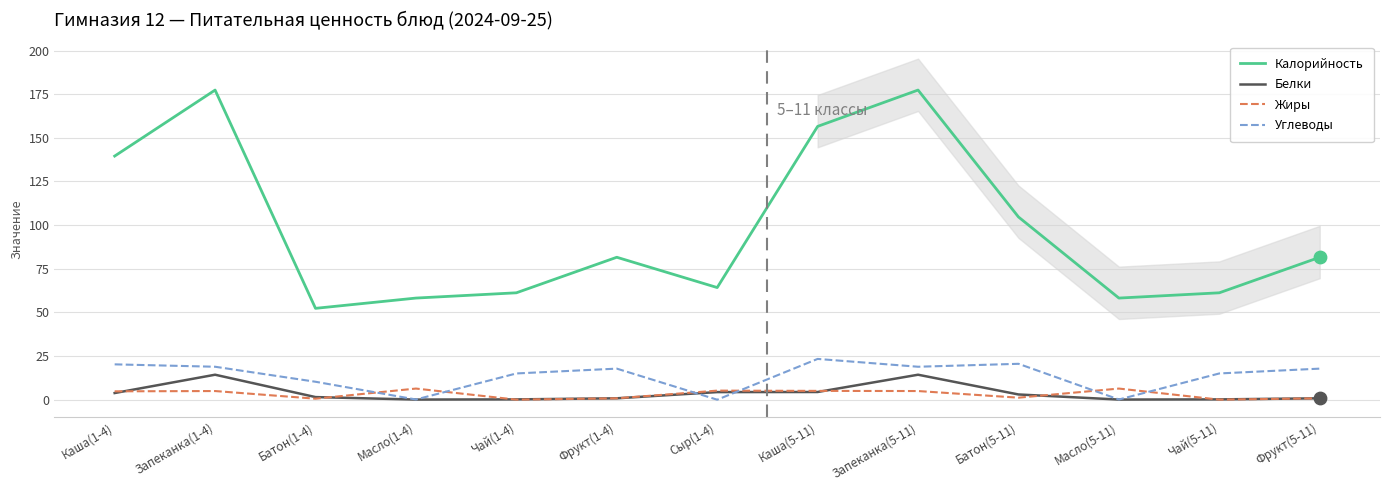

Which series reaches the maximum Y coordinate?

Калорийность